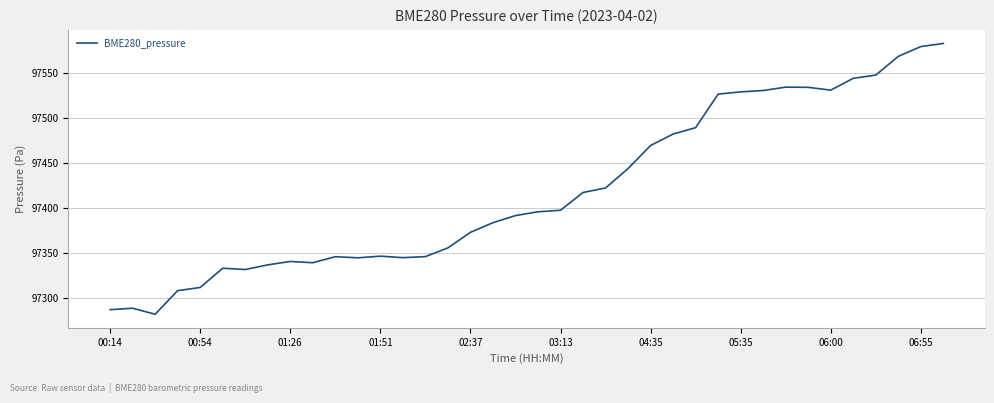

What is the greatest value displayed?

97582.3